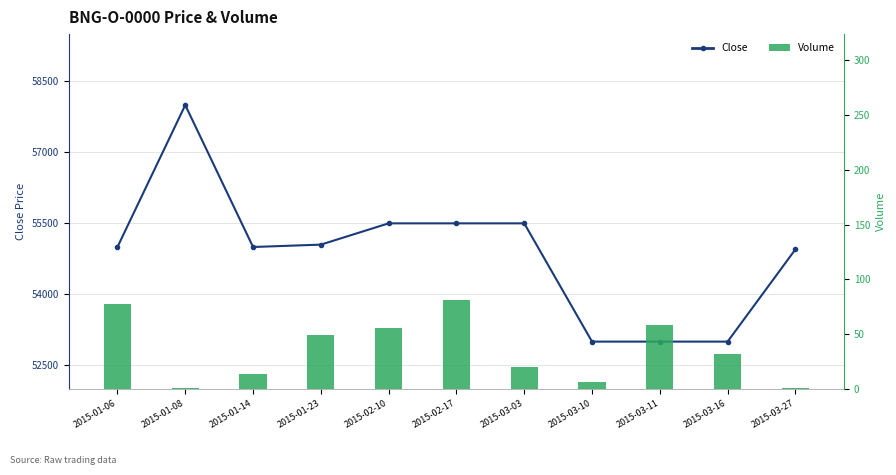

How many values in the Volume series are below 32?

5